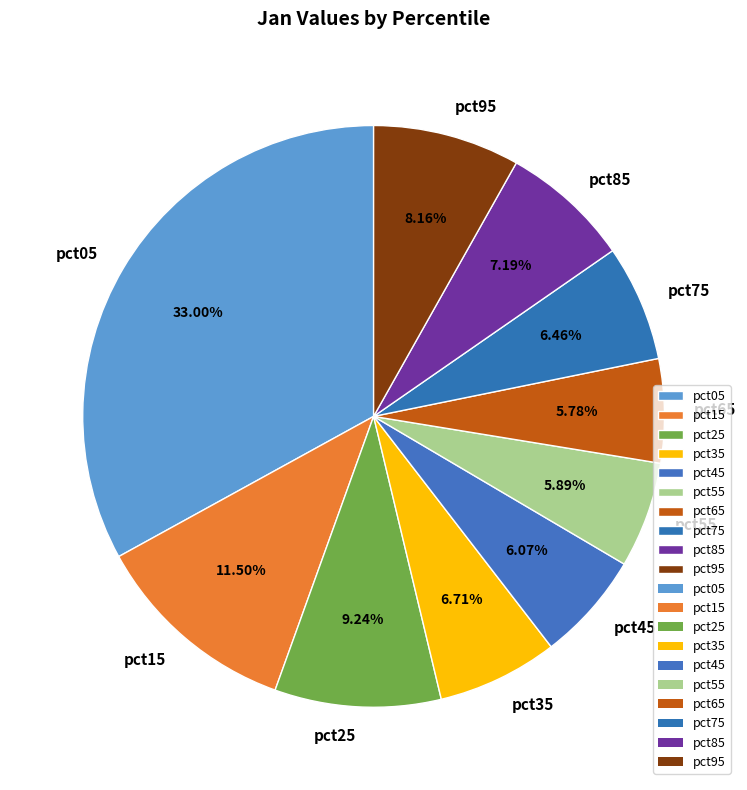

How many slices are in this pie chart?

10